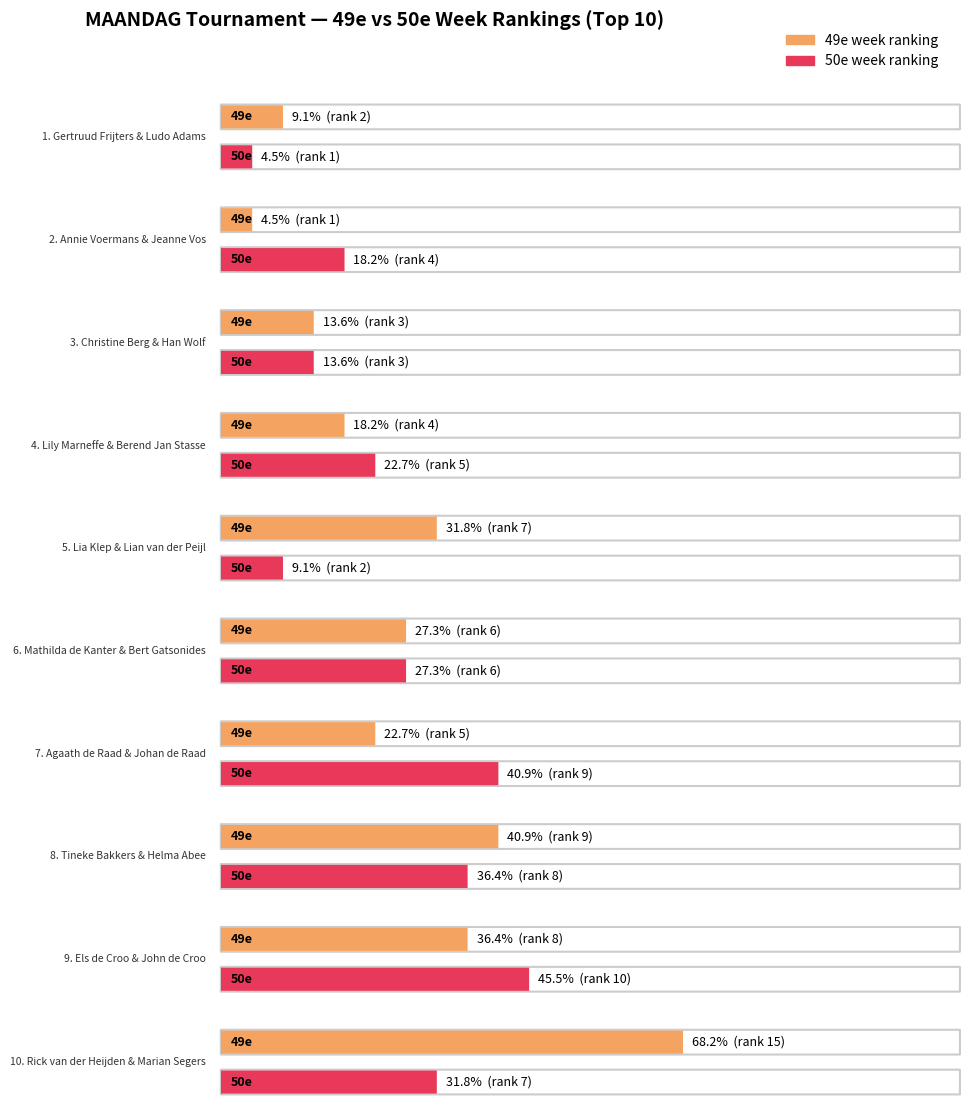

What is the minimum value shown in the chart?

1